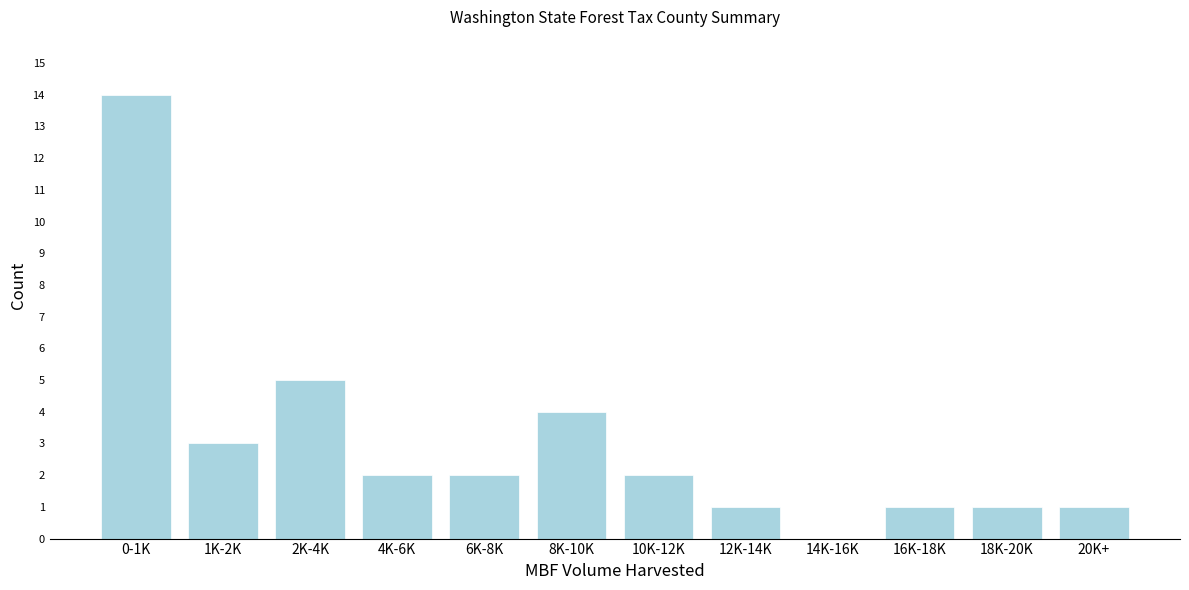

Reading left to right, what are all the values shown in this chart?

0-1K=14	1K-2K=3	2K-4K=5	4K-6K=2	6K-8K=2	8K-10K=4	10K-12K=2	12K-14K=1	14K-16K=0	16K-18K=1	18K-20K=1	20K+=1